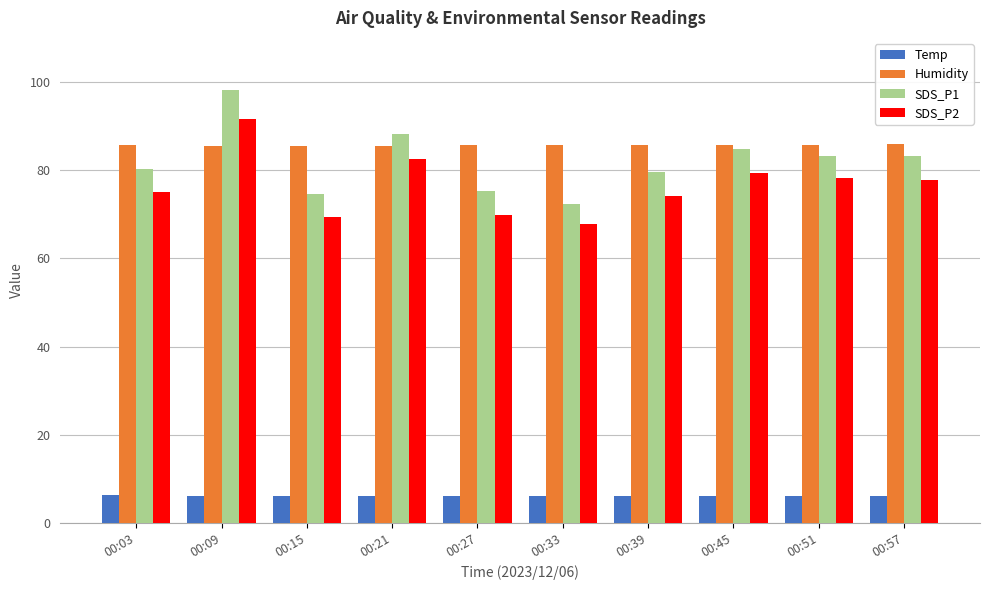

What is the approximate value of Temp at 00:27?

6.1